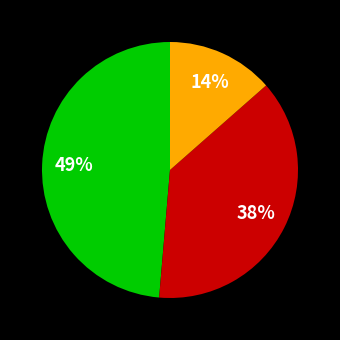

Is there a majority slice in this chart?

No